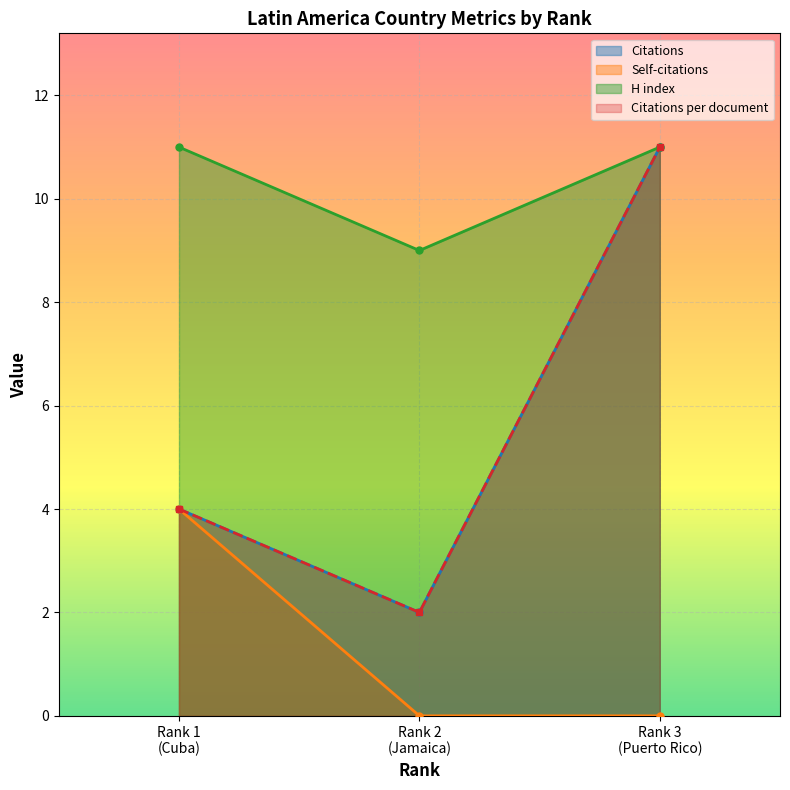

What is the maximum value for Self-citations?

4